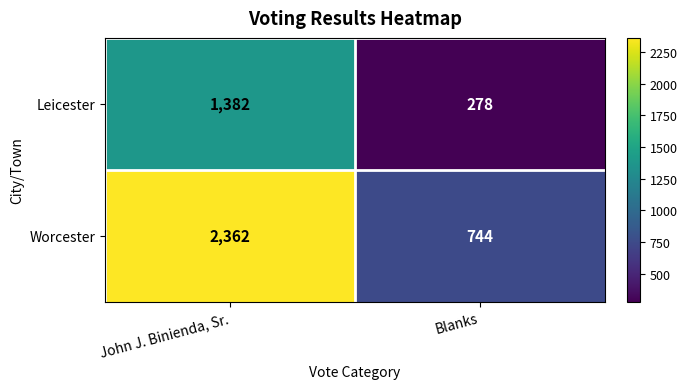

What is the approximate value of Worcester at Blanks?

744